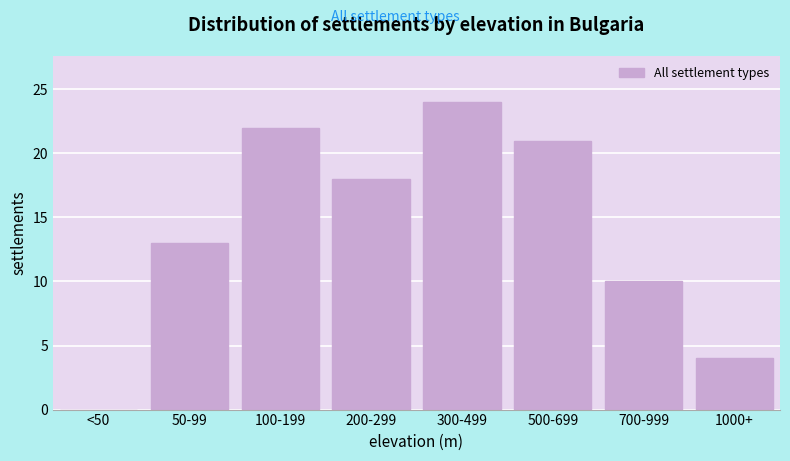

Reading left to right, list all the values displayed in this chart.

<50=0	50-99=13	100-199=22	200-299=18	300-499=24	500-699=21	700-999=10	1000+=4